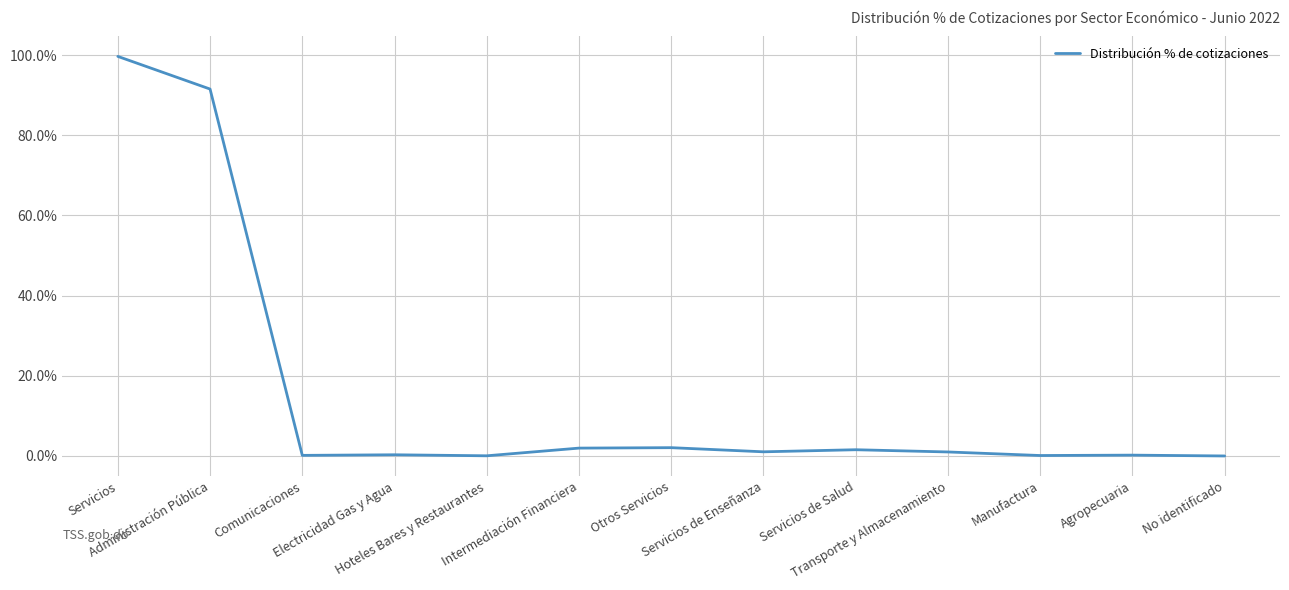

Rank the categories by value from lowest to highest.

No identificado, Hoteles Bares y Restaurantes, Manufactura, Comunicaciones, Agropecuaria, Electricidad Gas y Agua, Transporte y Almacenamiento, Servicios de Enseñanza, Servicios de Salud, Intermediación Financiera, Otros Servicios, Administración Pública, Servicios